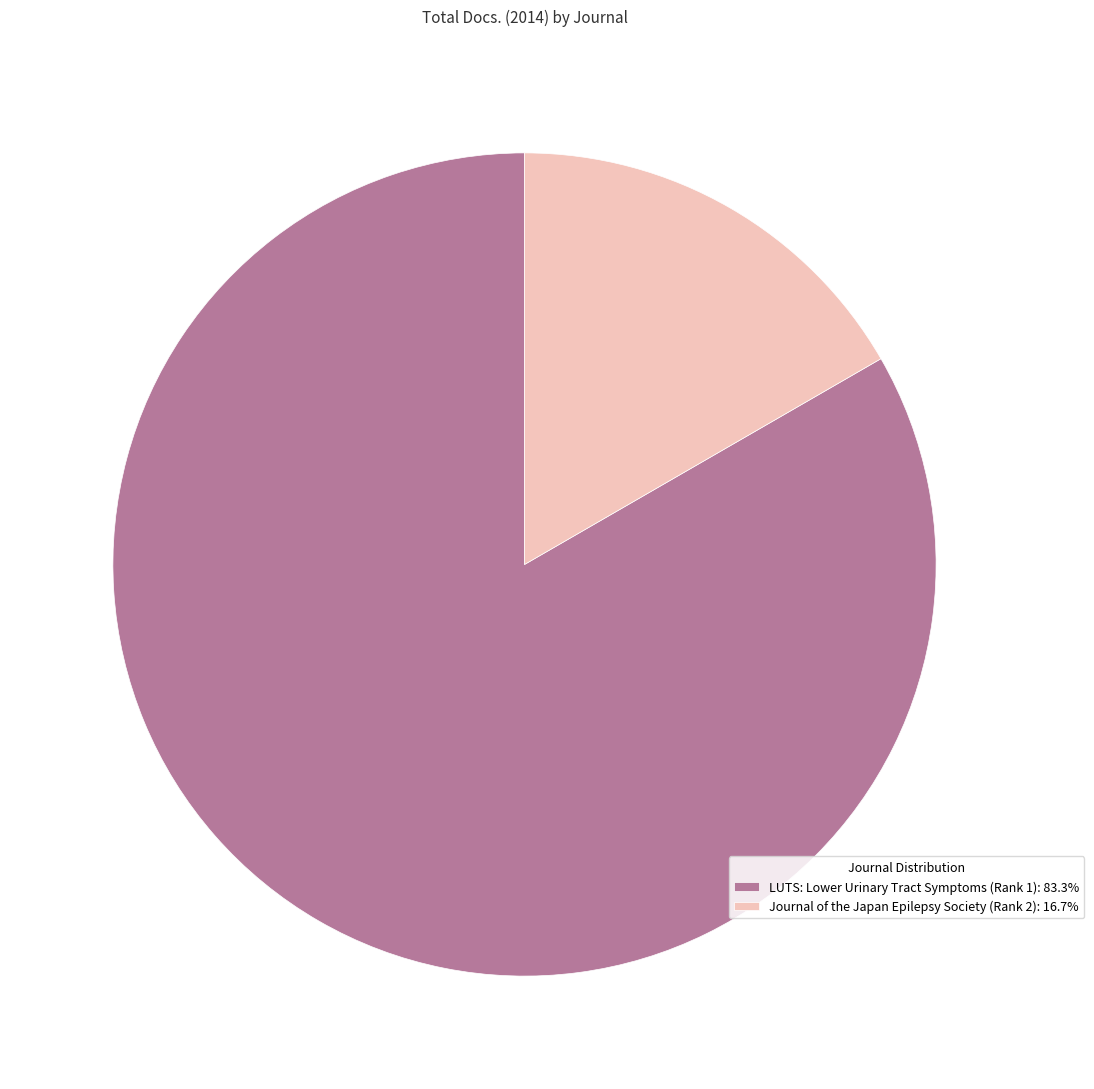

Combined, do LUTS: Lower Urinary Tract Symptoms (Rank 1): 83.3% and Journal of the Japan Epilepsy Society (Rank 2): 16.7% account for over 50%?

Yes